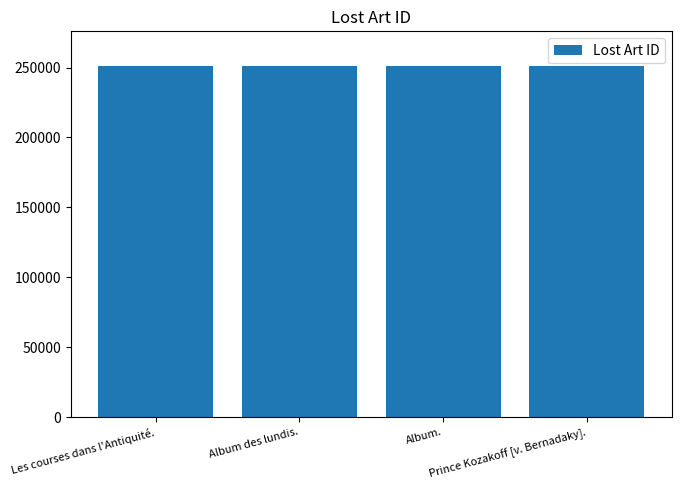

How many values are between 250867 and 250869?

3